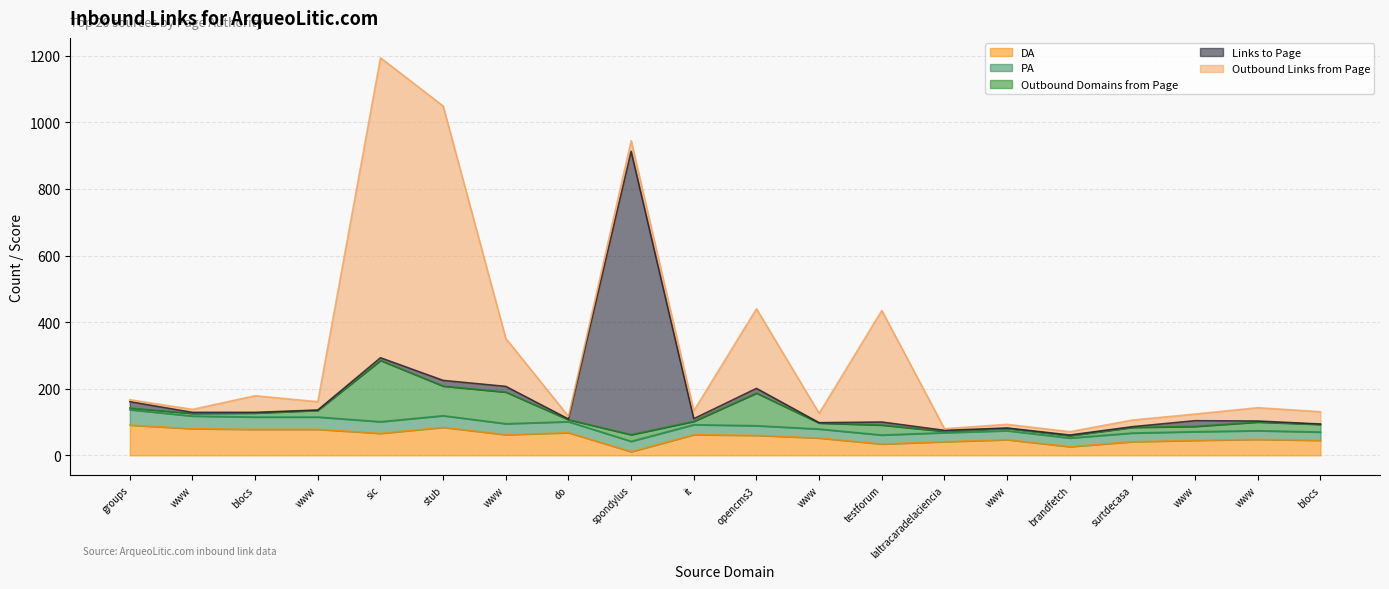

Read the PA value at www.uab.cat, to the nearest 10.

40